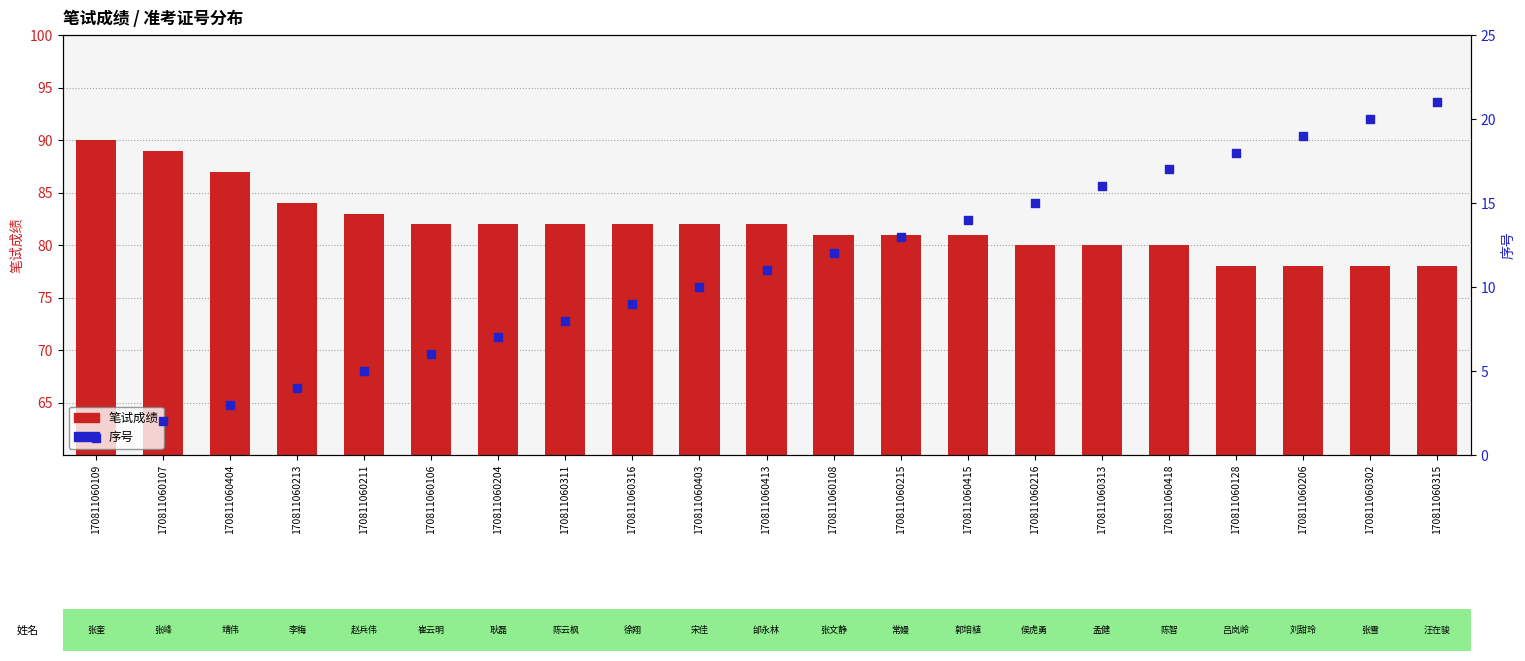

At which category is the sum across all series the highest?

170811060315